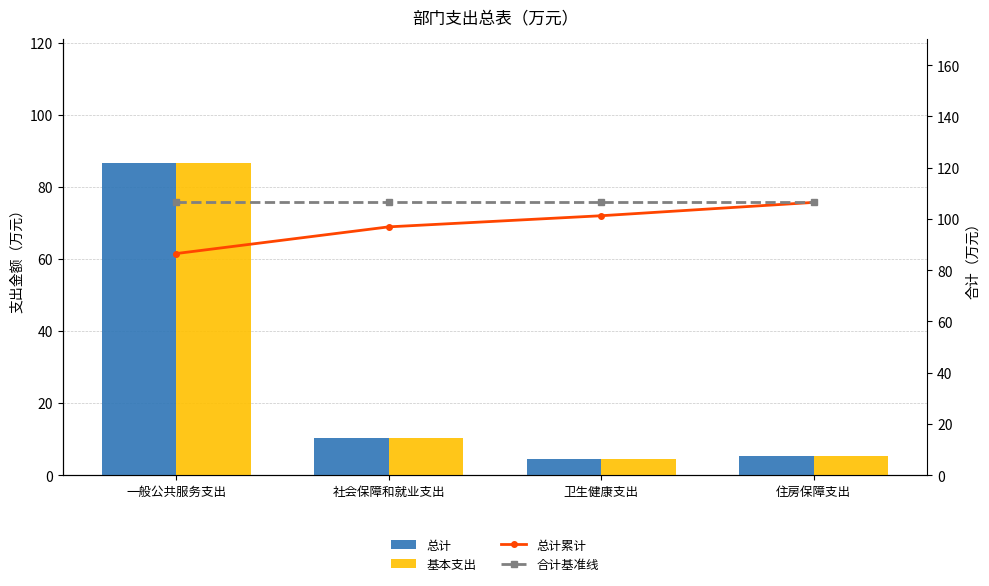

What are all the series names shown in the legend?

总计, 基本支出, 总计累计, 合计基准线